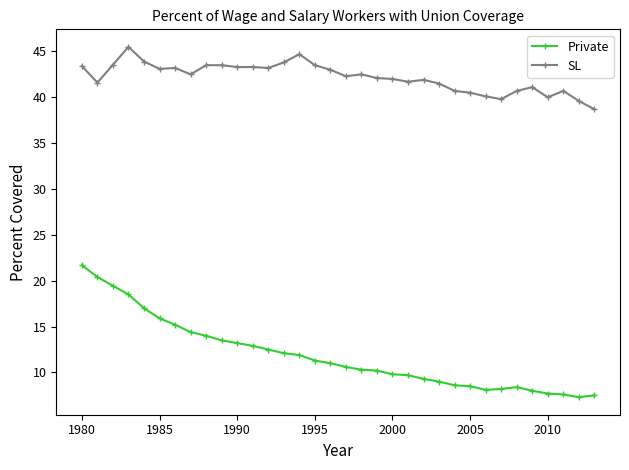

How many series are shown in this chart?

2